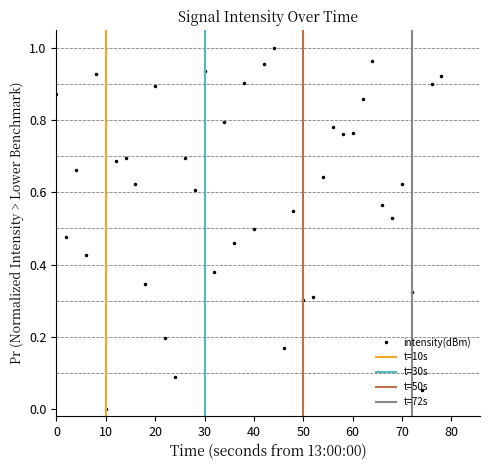

True or false: intensity(dBm) has more than 1 interior local peaks.

True